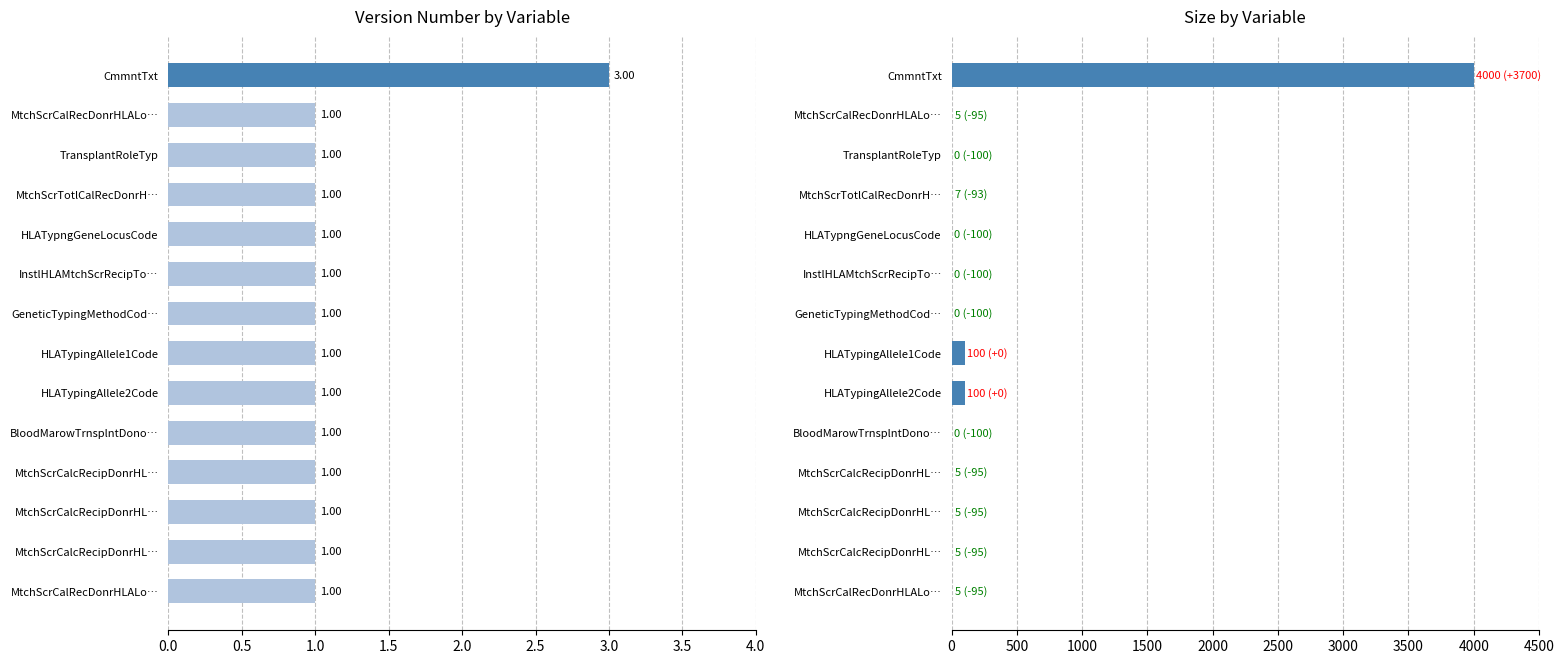

The value of Version Number at CmmntTxt is 3. True or false?

True